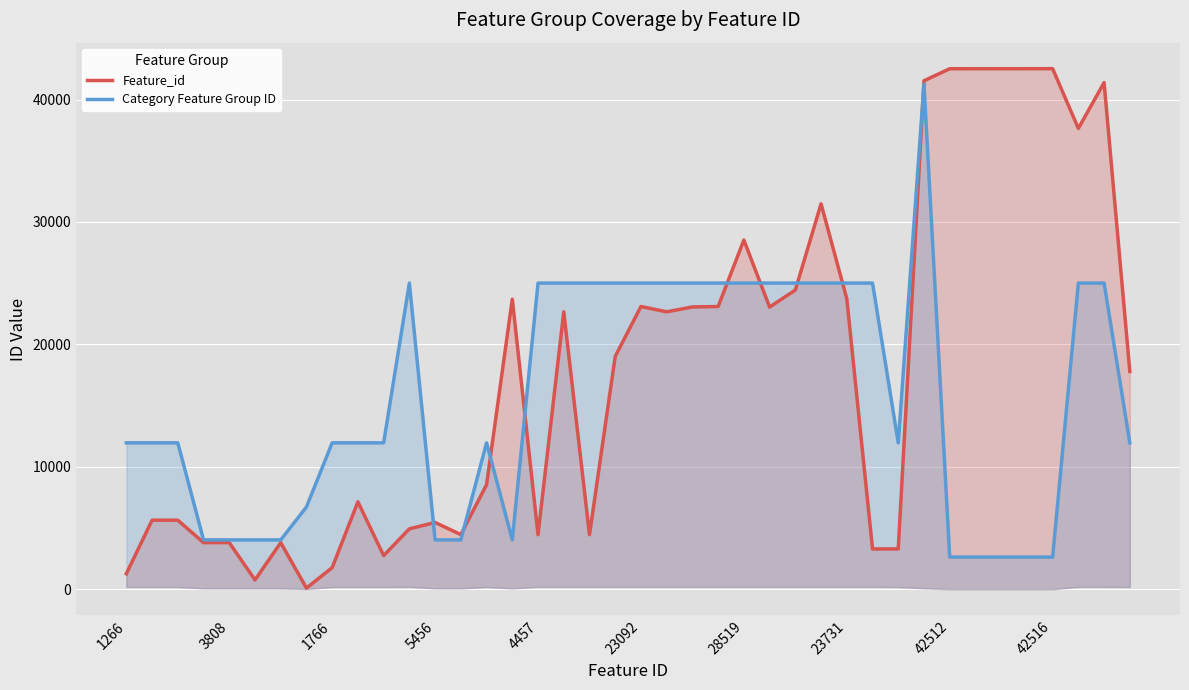

The Feature_id series shows 42406 at 27. True or false?

False